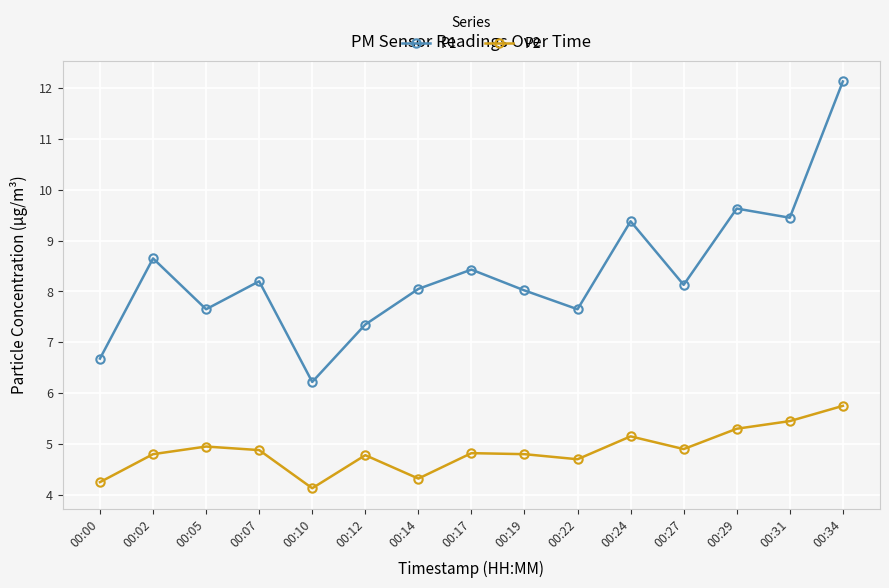

Which label corresponds to the largest value in the chart?

00:34